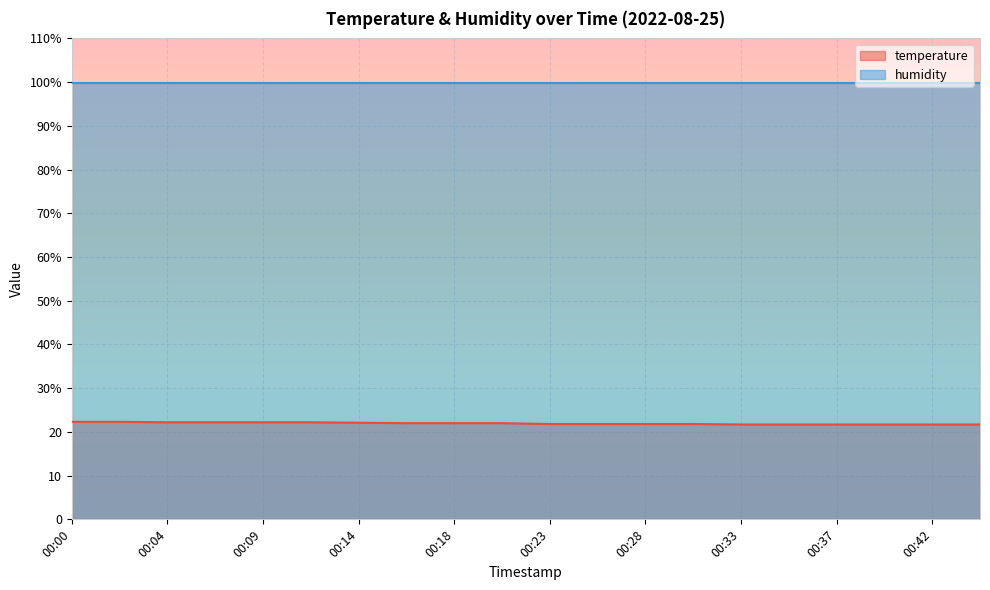

What is the minimum value shown in the chart?

21.7